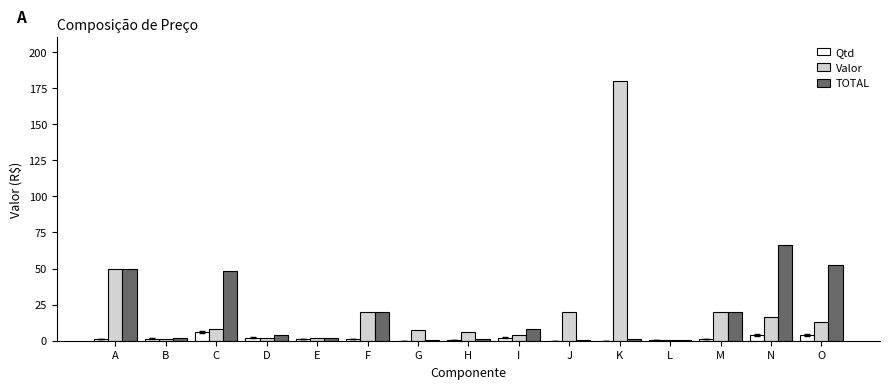

How many groups of bars are there?

15